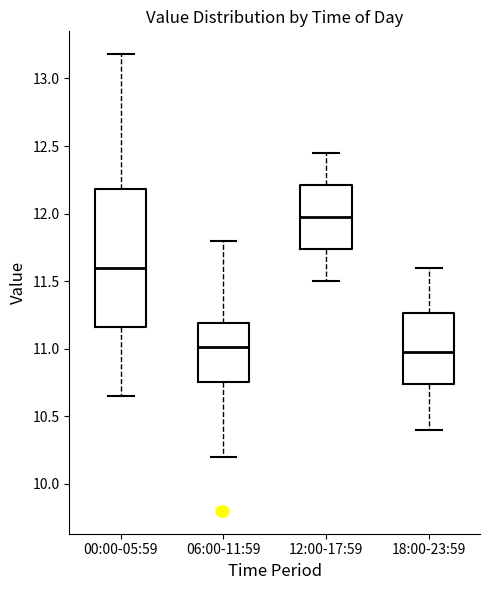

Reading left to right, transcribe this box plot: for each box, give where its median line is, the range the box spans, and where its two whiskers end, as read against the y-axis. The values are not printed on the chart, so give them approximately, as read against the axis.

00:00-05:59: median 11.60, box 11.15 to 12.20, whiskers 10.65 to 13.20
06:00-11:59: median 11.00, box 10.75 to 11.20, whiskers 10.20 to 11.80
12:00-17:59: median 12.00, box 11.75 to 12.20, whiskers 11.50 to 12.45
18:00-23:59: median 11.00, box 10.75 to 11.25, whiskers 10.40 to 11.60